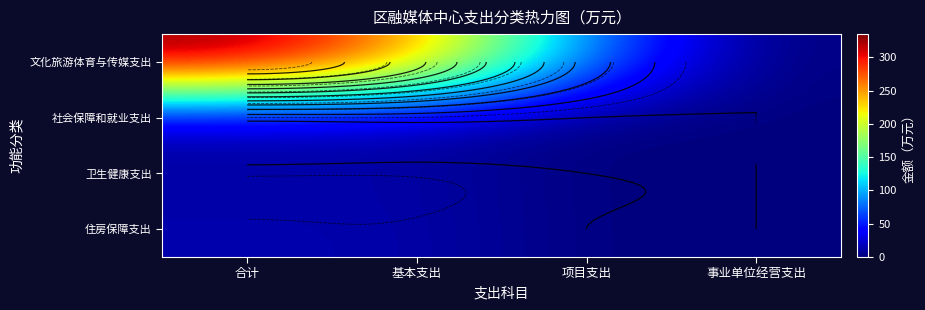

Rank the categories by 文化旅游体育与传媒支出 value from highest to lowest.

合计, 基本支出, 项目支出, 事业单位经营支出